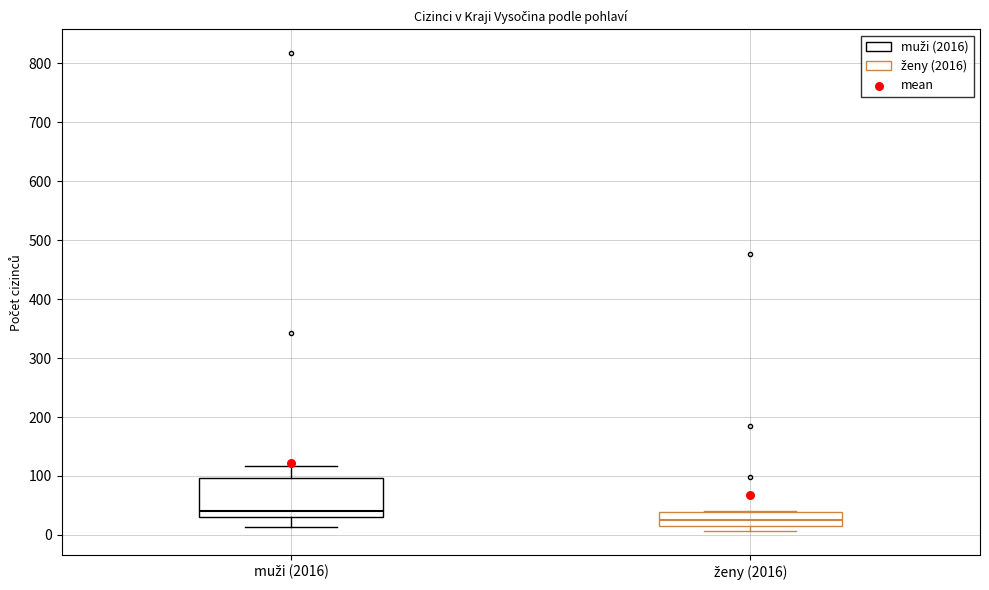

Reading left to right, transcribe this box plot: for each box, give where its median line is, the range the box spans, and where its two whiskers end, as read against the y-axis. The values are not printed on the chart, so give them approximately, as read against the axis.

muži (2016): median 40, box 30 to 100, whiskers 10 to 120
ženy (2016): median 30, box 10 to 40, whiskers 10 (just below the box's lower edge) to 40